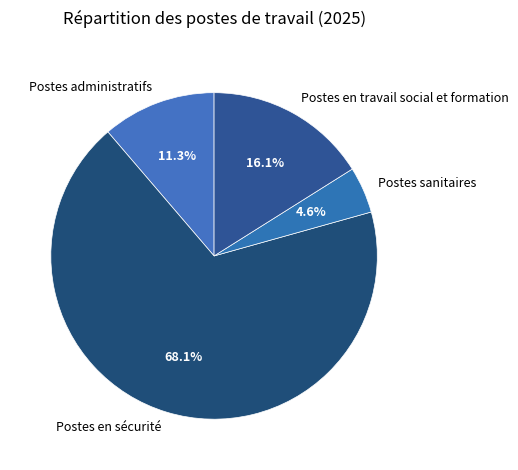

Rank the categories by value from highest to lowest.

Postes en sécurité, Postes en travail social et formation, Postes administratifs, Postes sanitaires